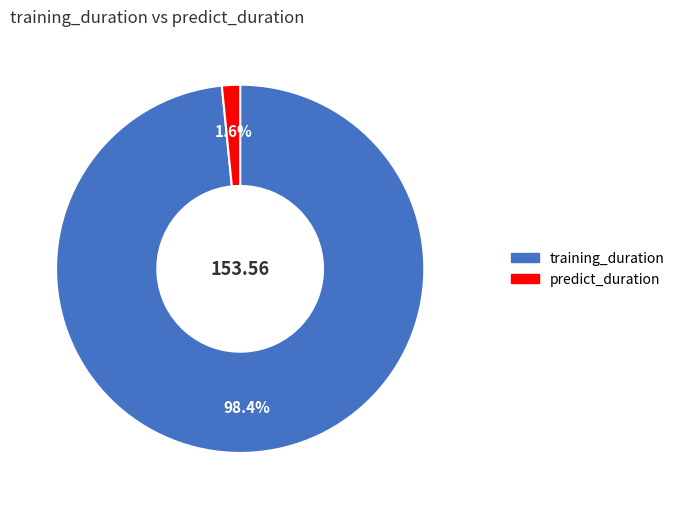

Count the number of slices in the pie.

2